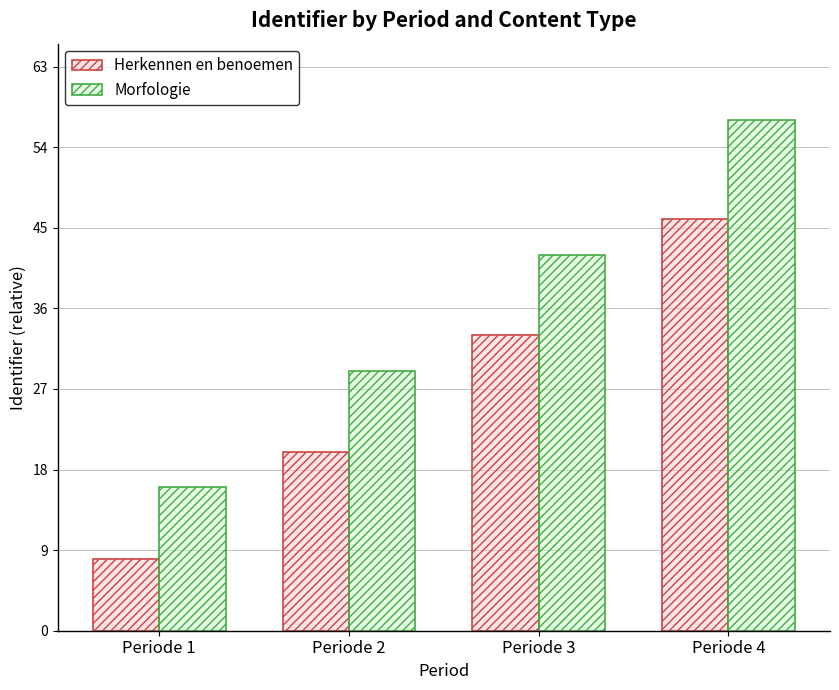

At how many categories does at least one series exceed 41?

2